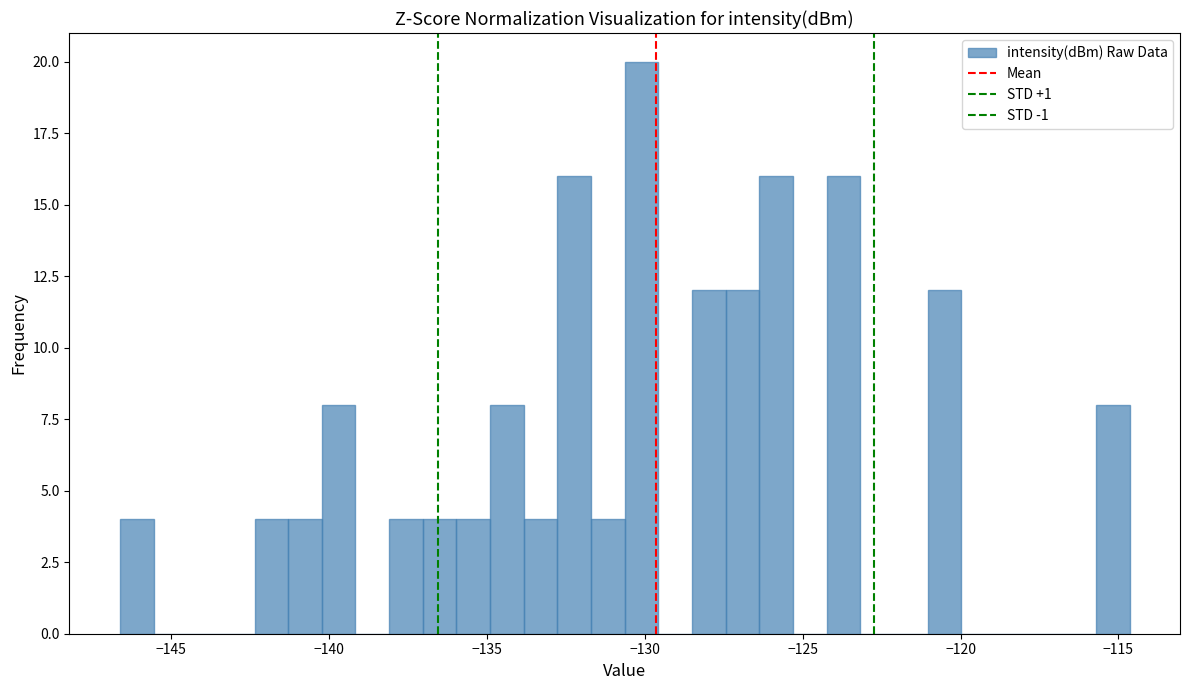

Read against the x-axis, roughly where is the centre of the tallest bar?

-130.0